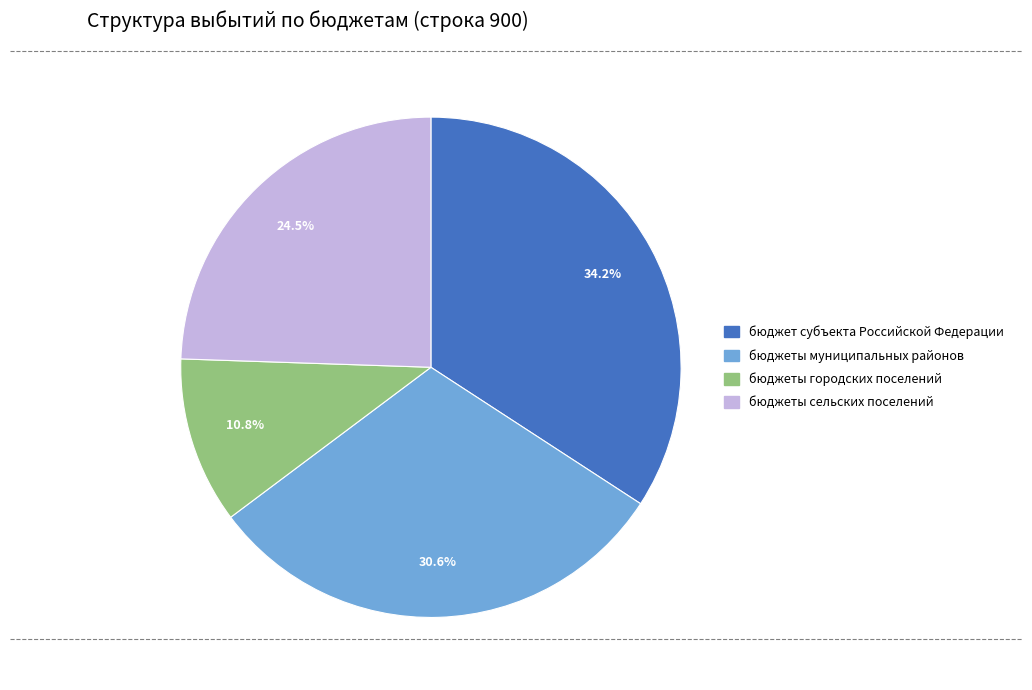

Count the number of slices in the pie.

4